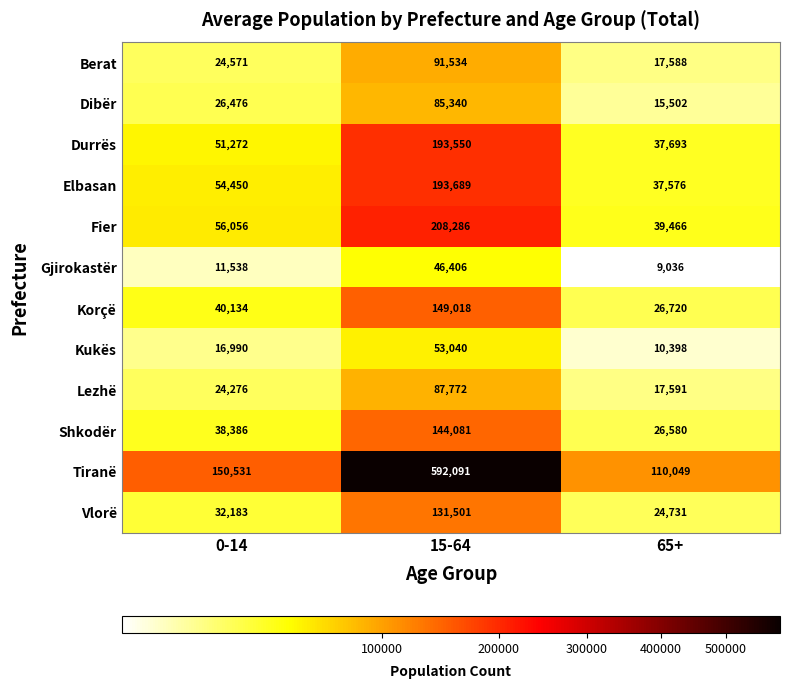

Which category has the lowest value across all series?

65+